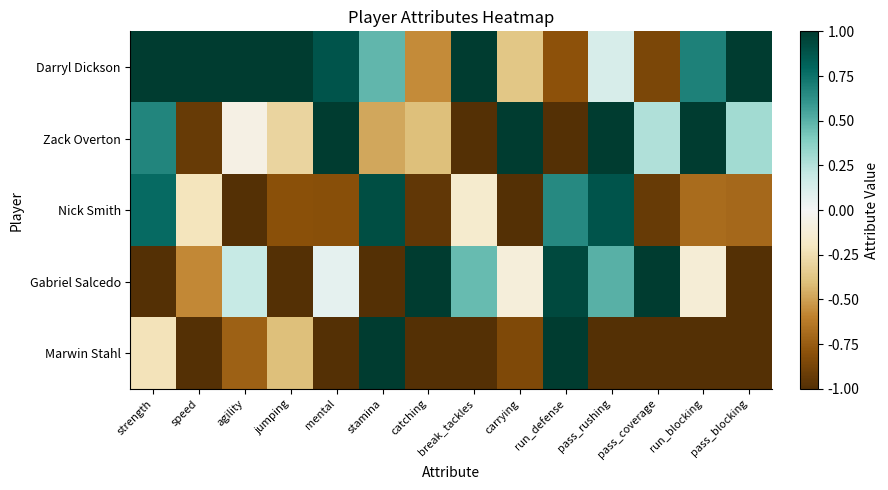

What is the smallest value displayed?

-1.0